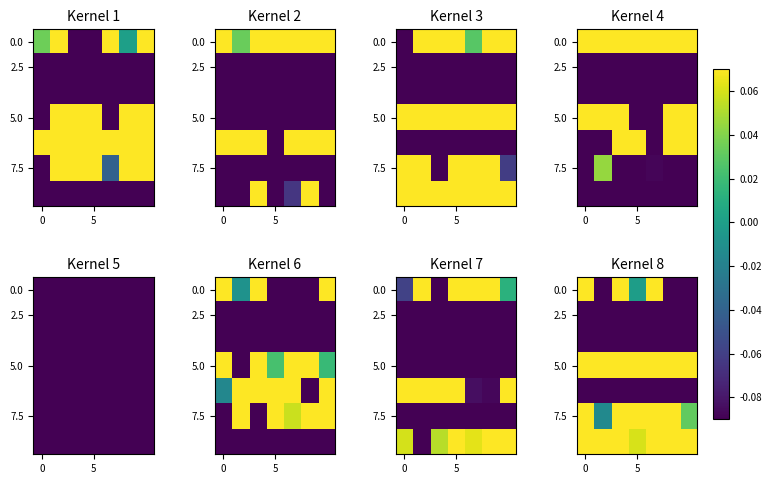

At which category is the sum across all series the highest?

2